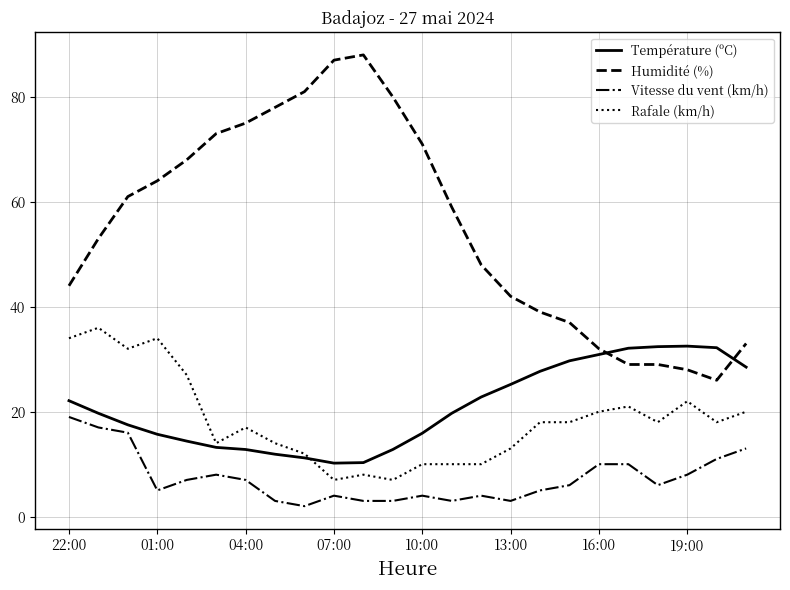

How many series are shown in this chart?

4